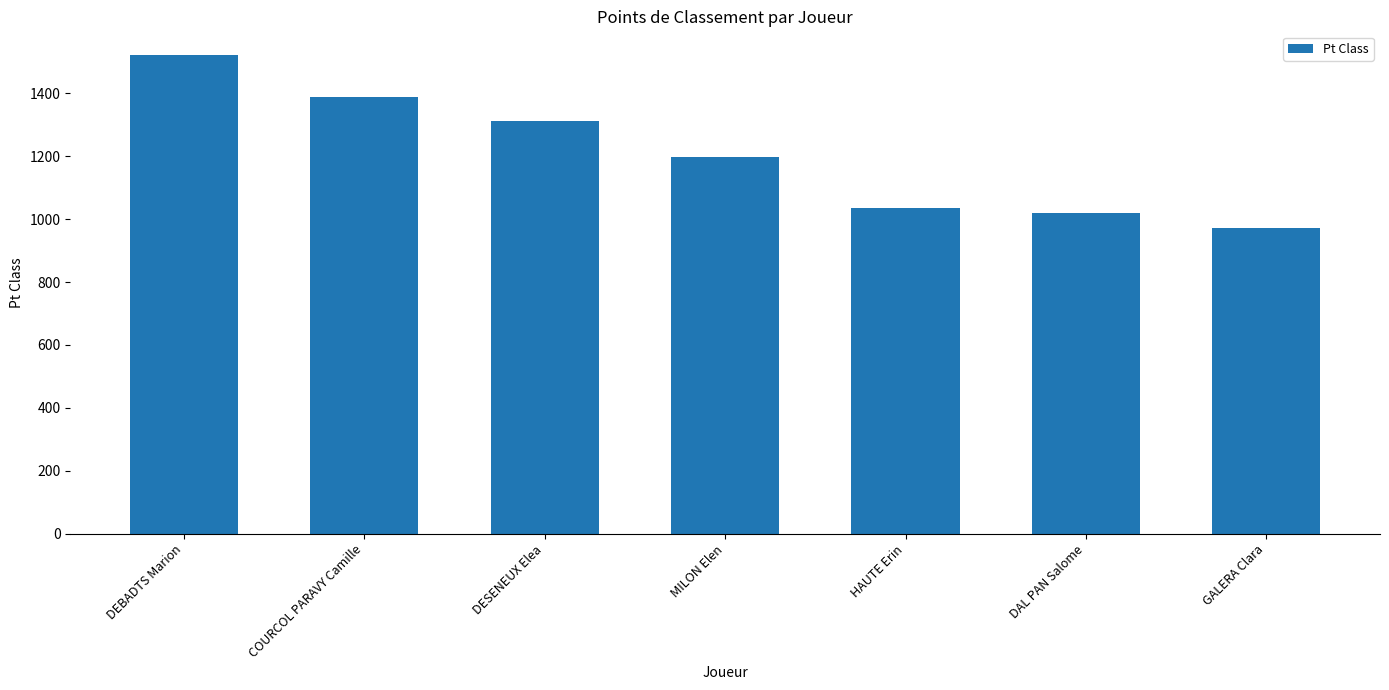

Rank the categories by value from lowest to highest.

GALERA Clara, DAL PAN Salome, HAUTE Erin, MILON Elen, DESENEUX Elea, COURCOL PARAVY Camille, DEBADTS Marion